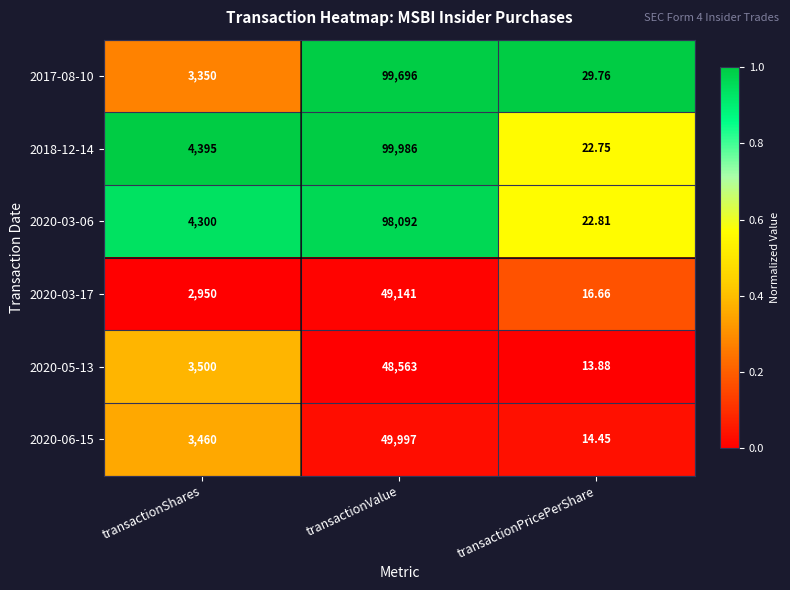

At which category is the sum across all series the highest?

transactionValue